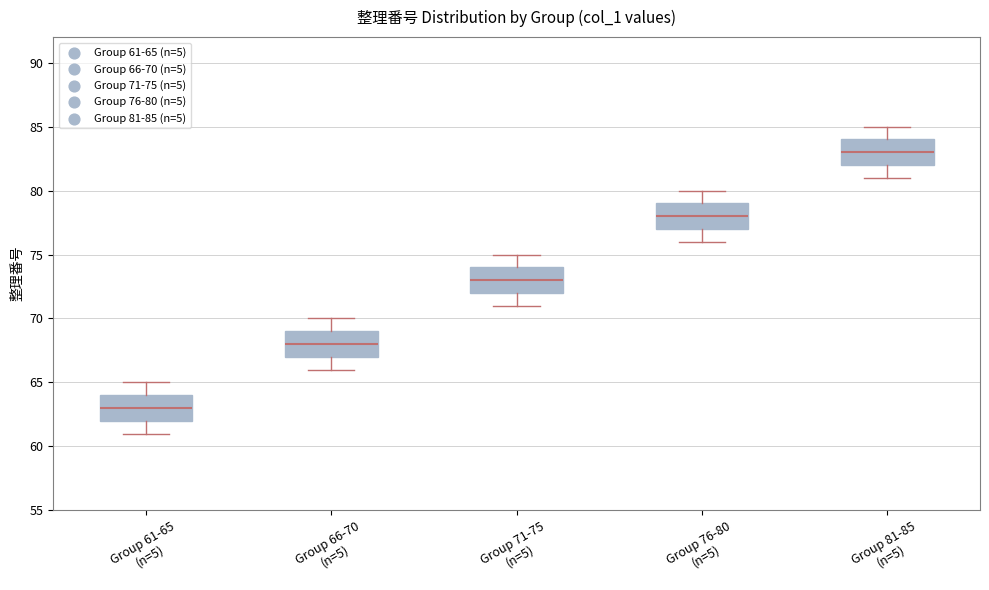

Reading left to right, read every box against the y-axis: the position of its median line, the range the box covers, and the ends of its whiskers. The values are not printed on the chart, so give them approximately, as read against the axis.

Group 61-65 (n=5): median 63, box 62 to 64, whiskers 61 to 65
Group 66-70 (n=5): median 68, box 67 to 69, whiskers 66 to 70
Group 71-75 (n=5): median 73, box 72 to 74, whiskers 71 to 75
Group 76-80 (n=5): median 78, box 77 to 79, whiskers 76 to 80
Group 81-85 (n=5): median 83, box 82 to 84, whiskers 81 to 85